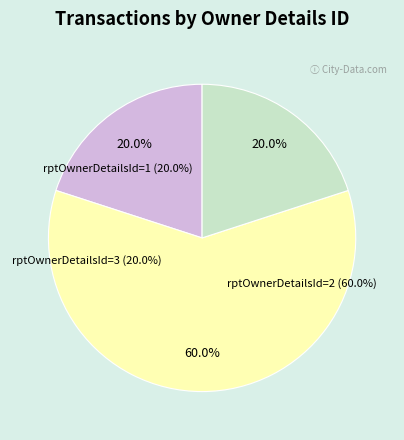

To the nearest percent, what percentage of the pie is rptOwnerDetailsId=1?

20%